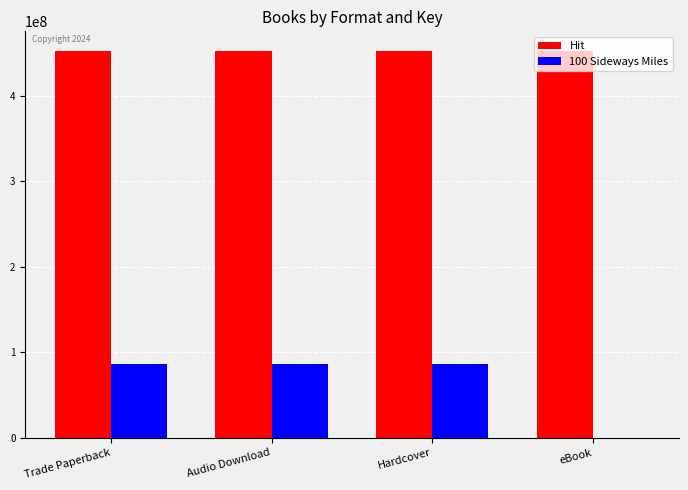

Reading right to left, extract all data points from this chart.

Hit: eBook=453039953	Hardcover=453039953	Audio Download=453039953	Trade Paperback=453039953
100 Sideways Miles: eBook=0	Hardcover=85999921	Audio Download=85999921	Trade Paperback=85999921